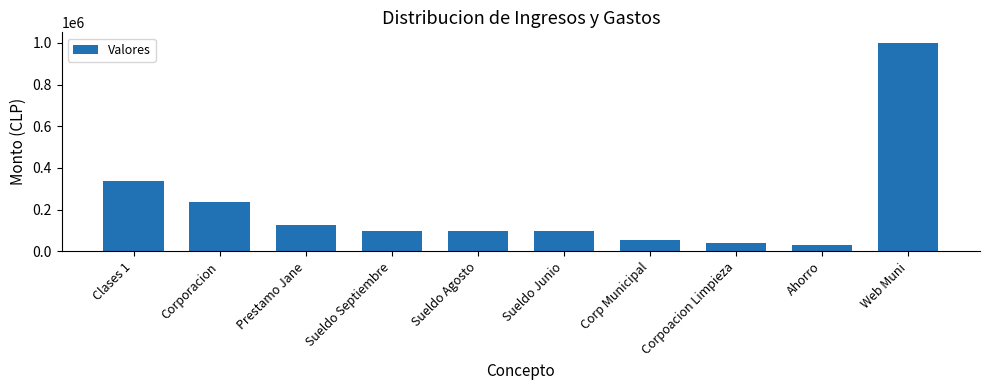

What is the label of the 2nd bar from the right?

Ahorro